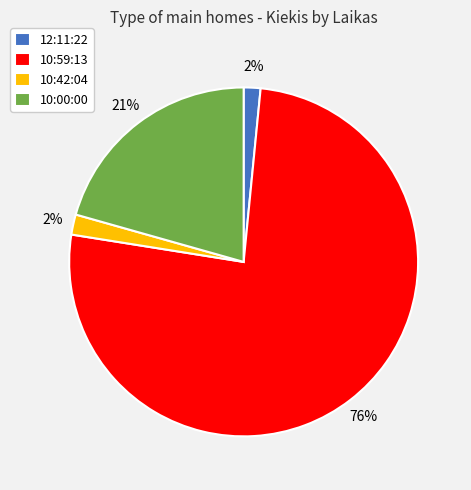

To the nearest percent, what percentage of the pie is 12:11:22?

2%